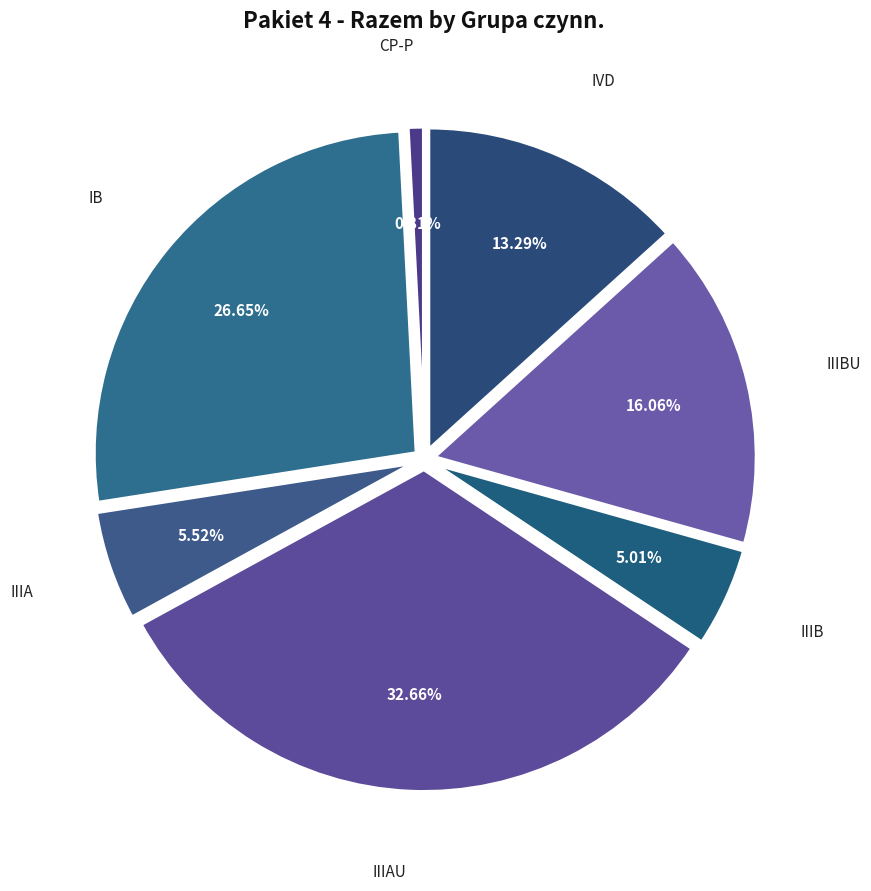

Rank the categories by value from highest to lowest.

IIIAU, IB, IIIBU, IVD, IIIA, IIIB, CP-P